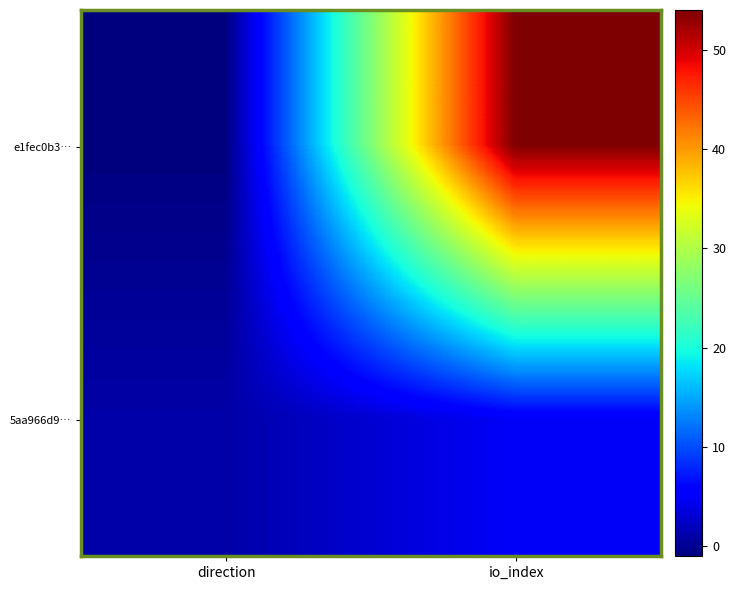

At which category does the chart reach its peak across all series?

io_index